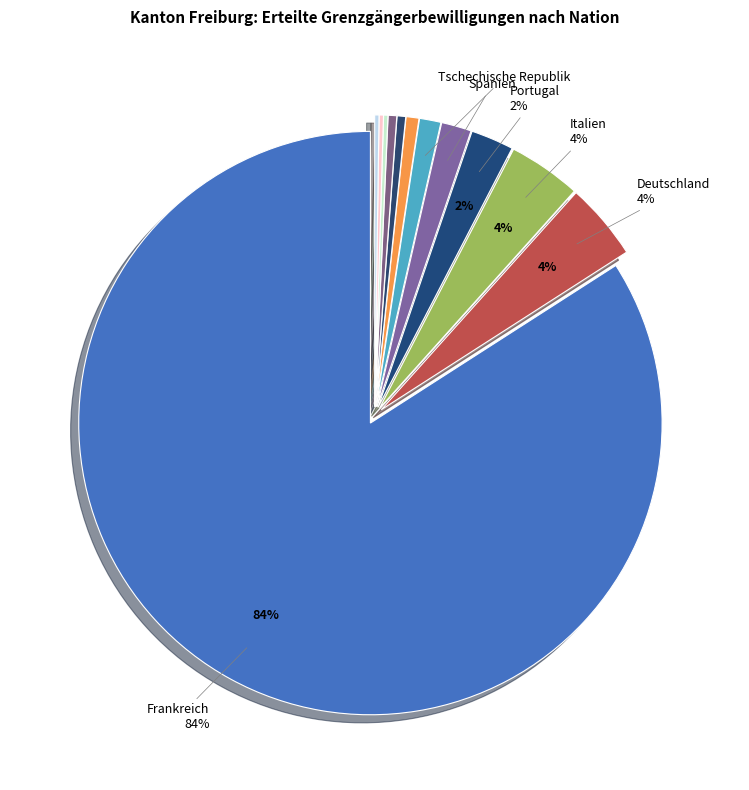

How many slices are in this pie chart?

12